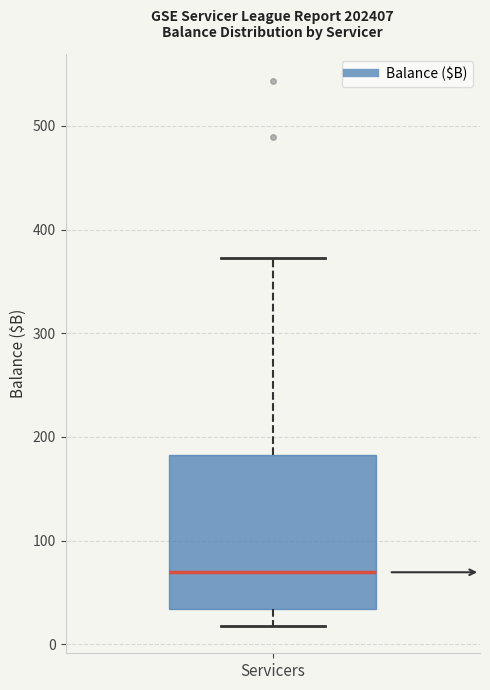

Transcribe this box plot: give where the median line is, the range the box spans, and where the two whiskers end, as read against the y-axis. The values are not printed on the chart, so give them approximately, as read against the axis.

median 70, box 30 to 180, whiskers 20 to 370